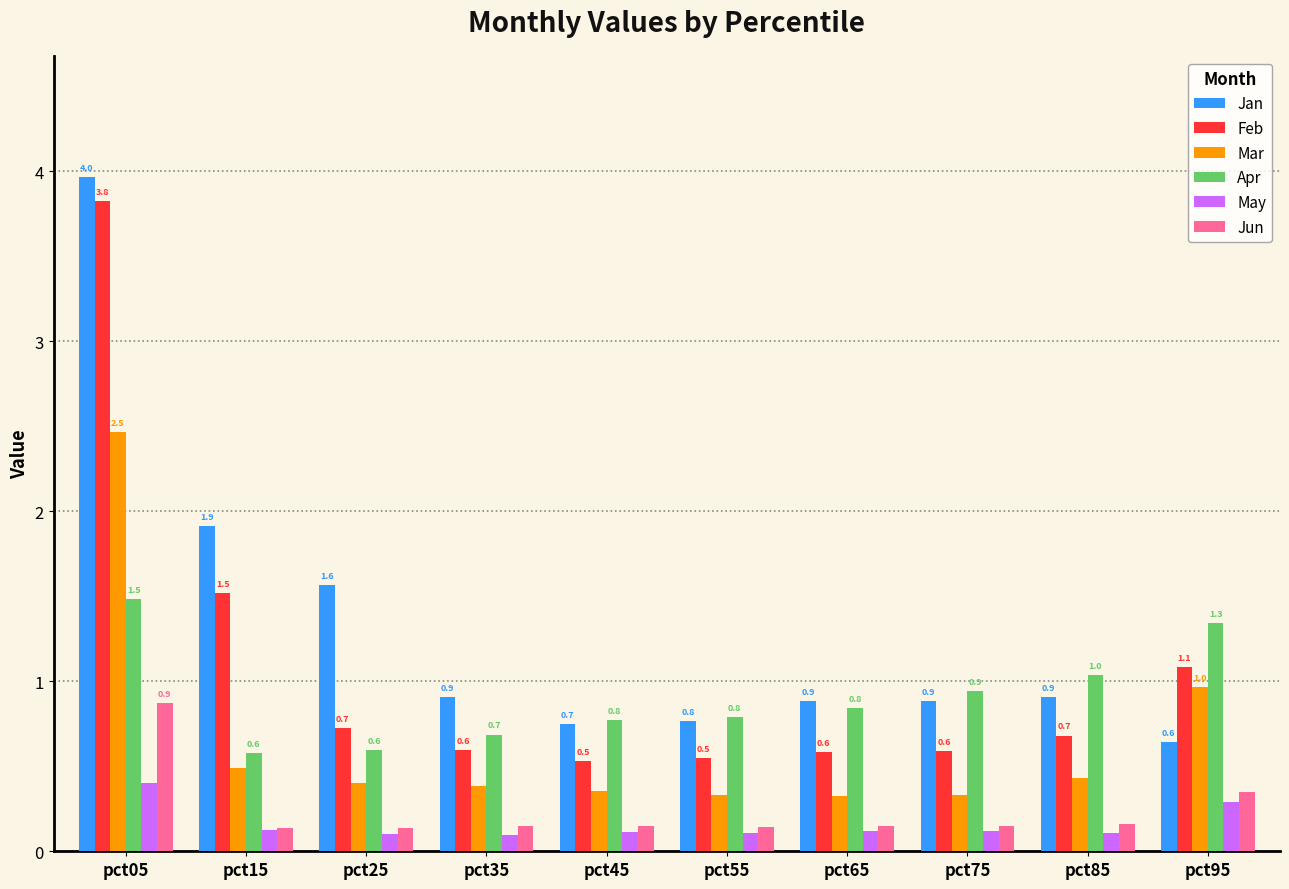

What are all the series names shown in the legend?

Jan, Feb, Mar, Apr, May, Jun